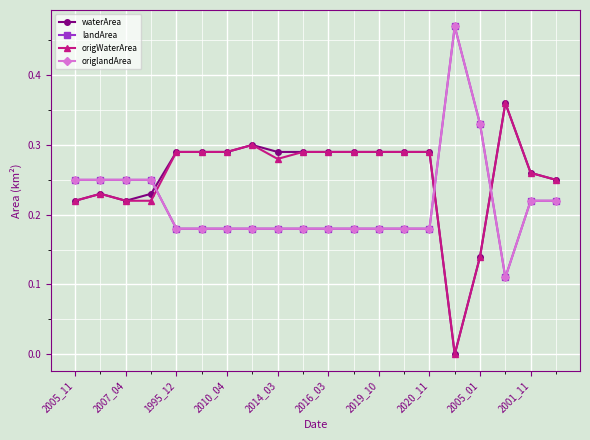

After their last crossing, which series has the higher values: origlandArea or waterArea?

waterArea